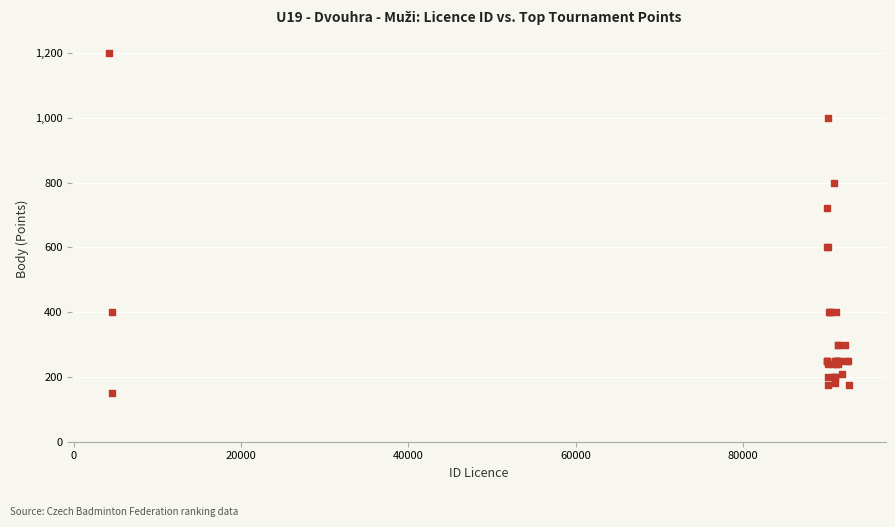

What Y value in the scatter plot is closest to 675?

720